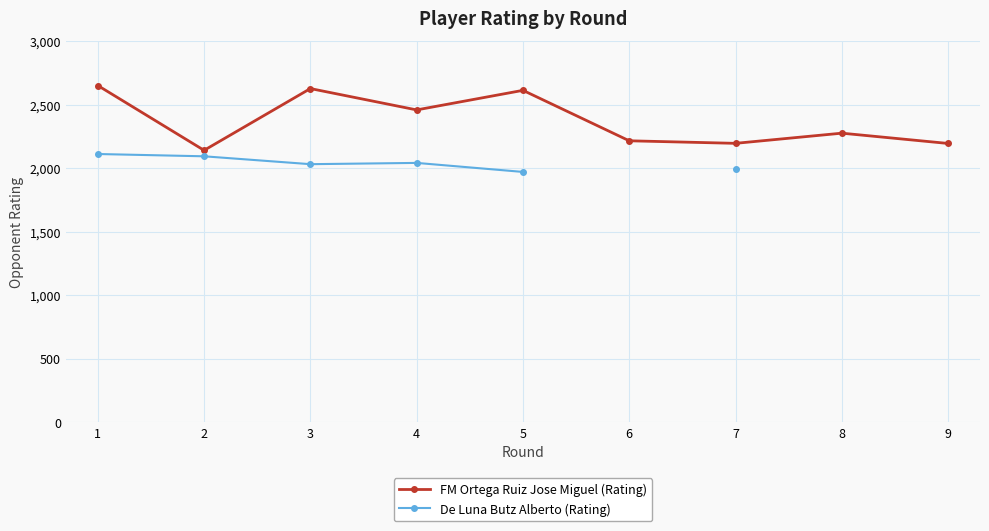

Which category has the lowest value in the De Luna Butz Alberto (Rating) series?

5